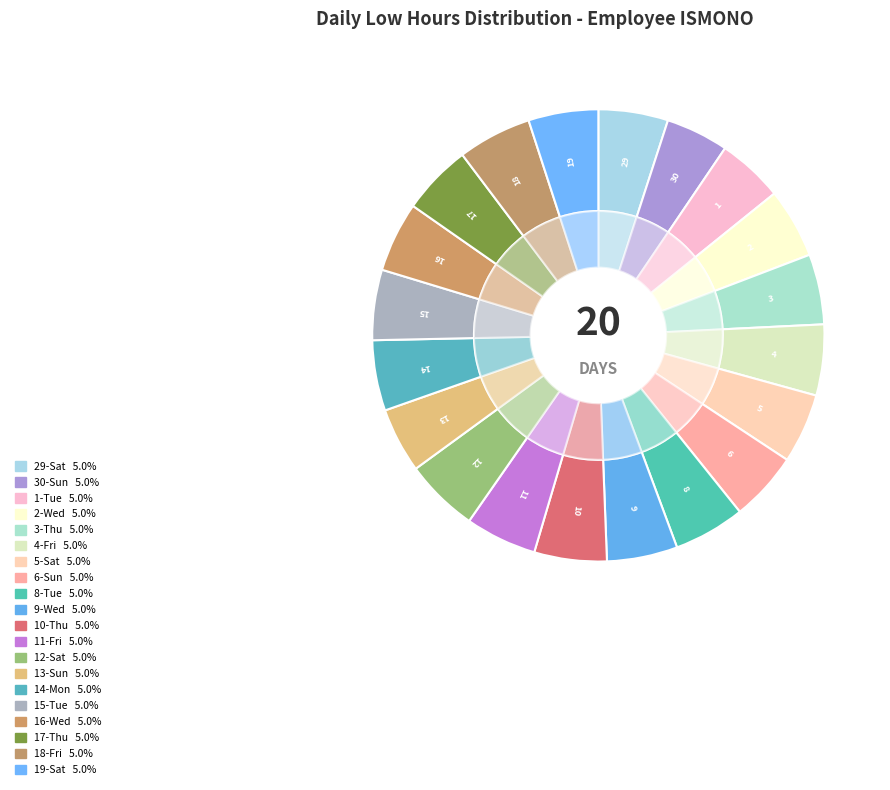

Which slice is the smallest?

30-Sun